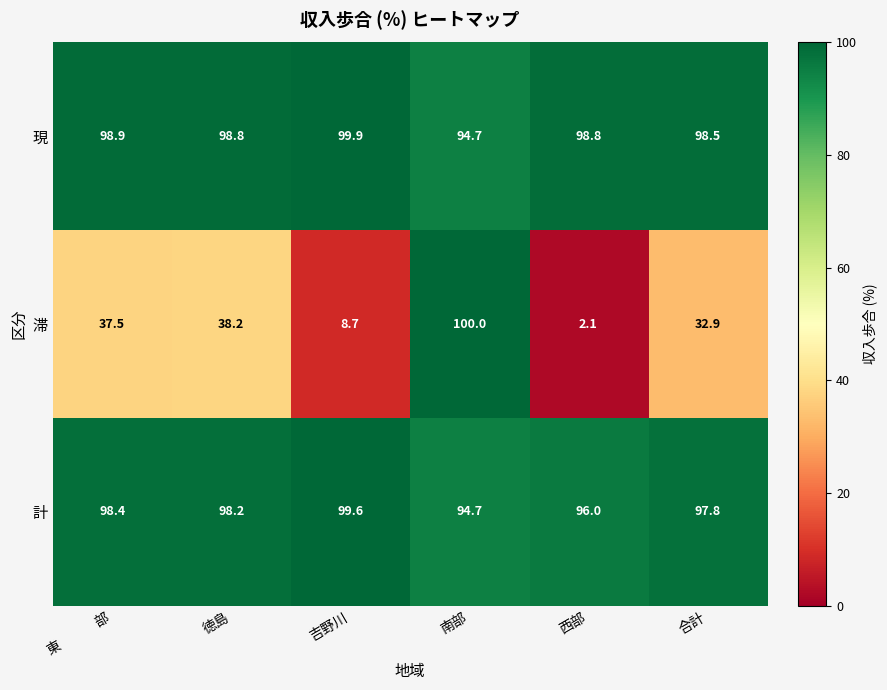

At how many categories does at least one series exceed 25?

6